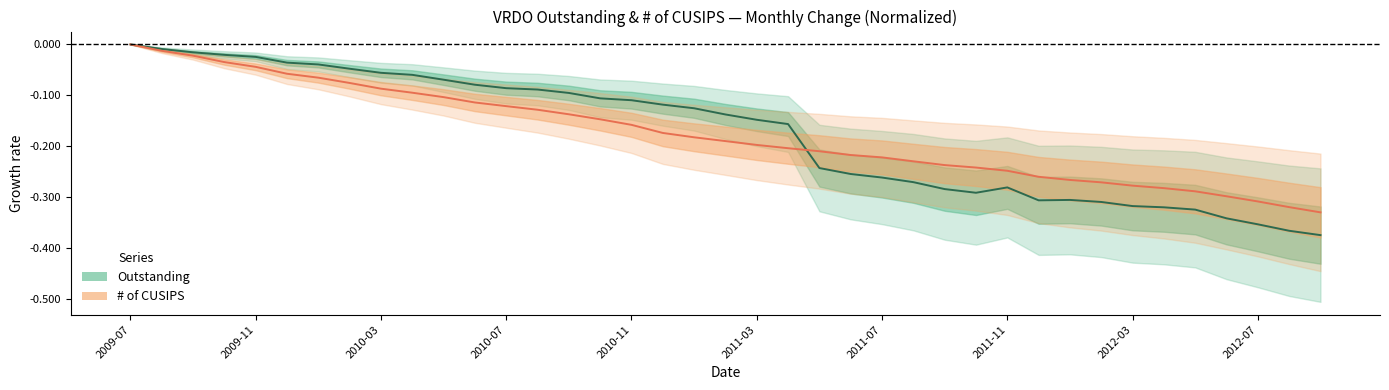

How many interior local valleys does the Outstanding series have?

2